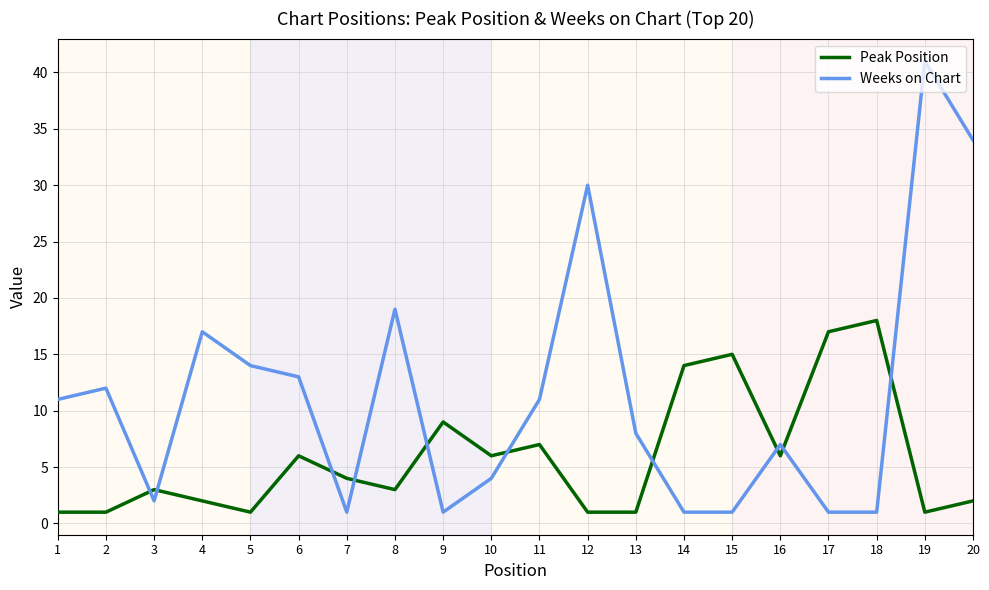

What is the difference between the maximum and minimum values in the Weeks on Chart series?

40